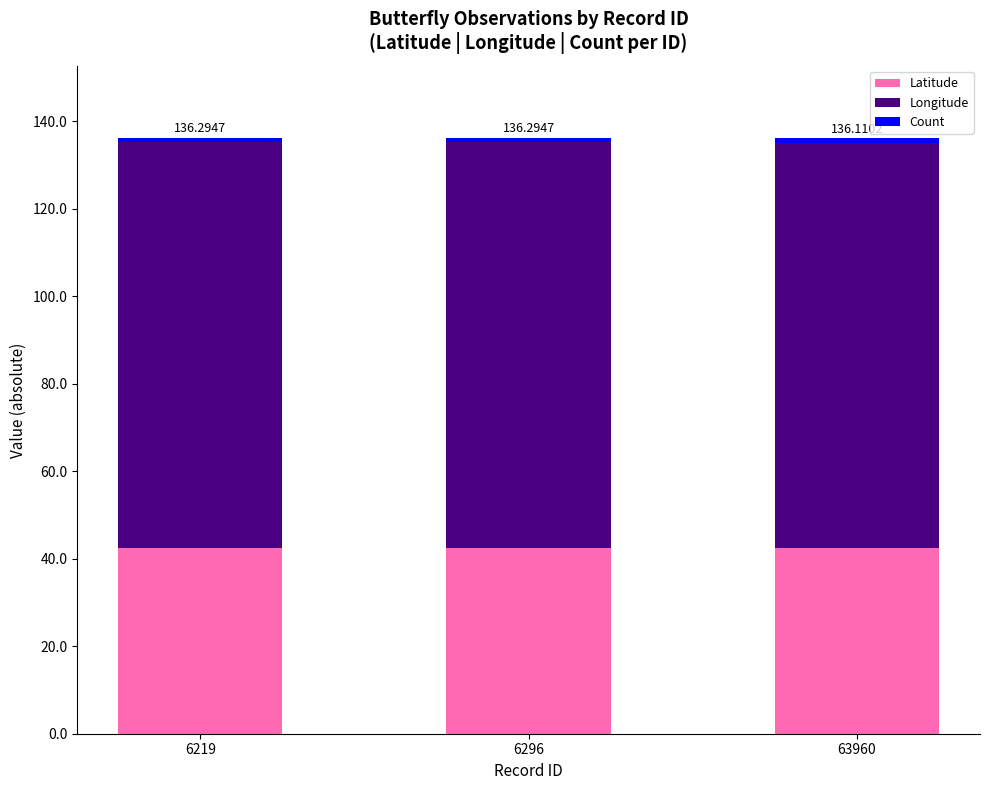

Does the chart contain any negative values?

No